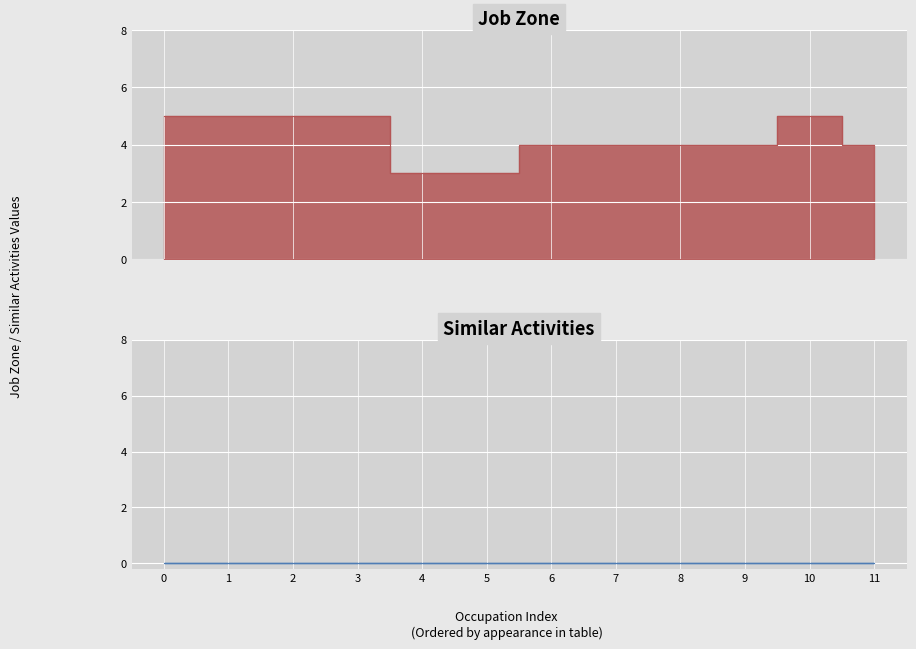

The value at 8 is 4. True or false?

True